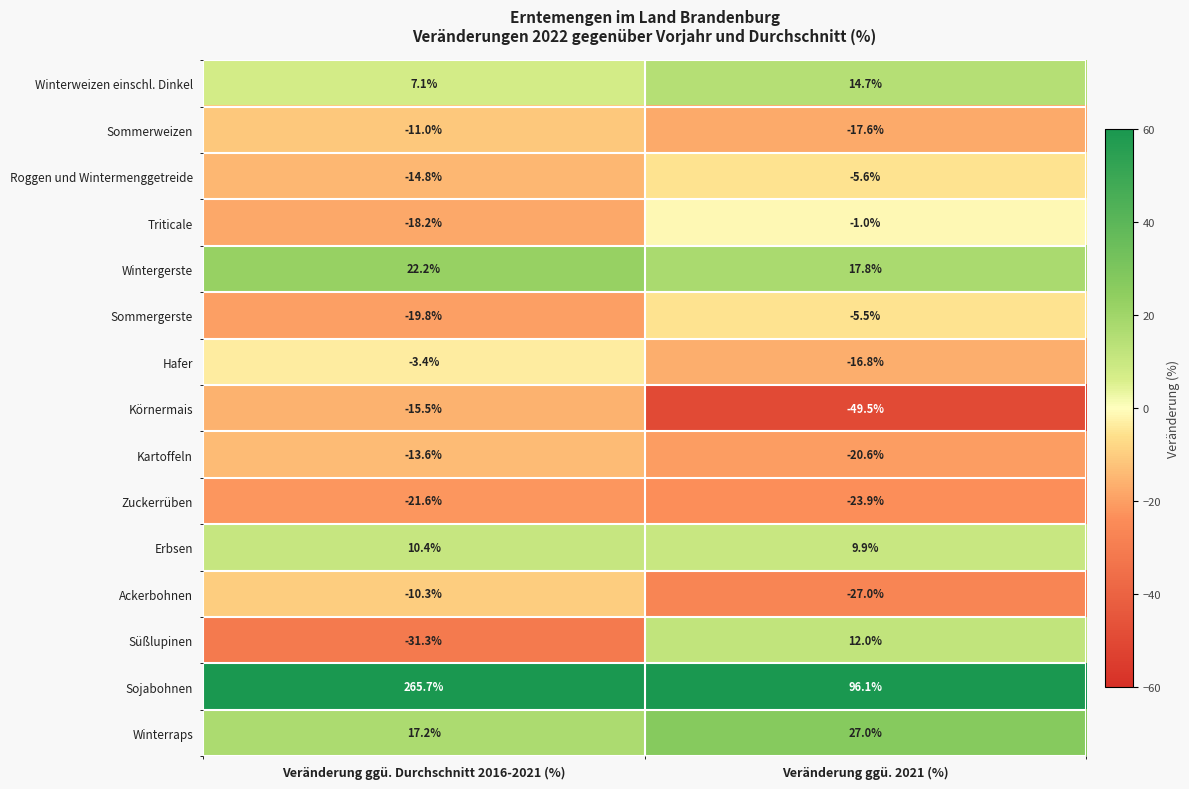

What is the maximum value shown in the chart?

265.7